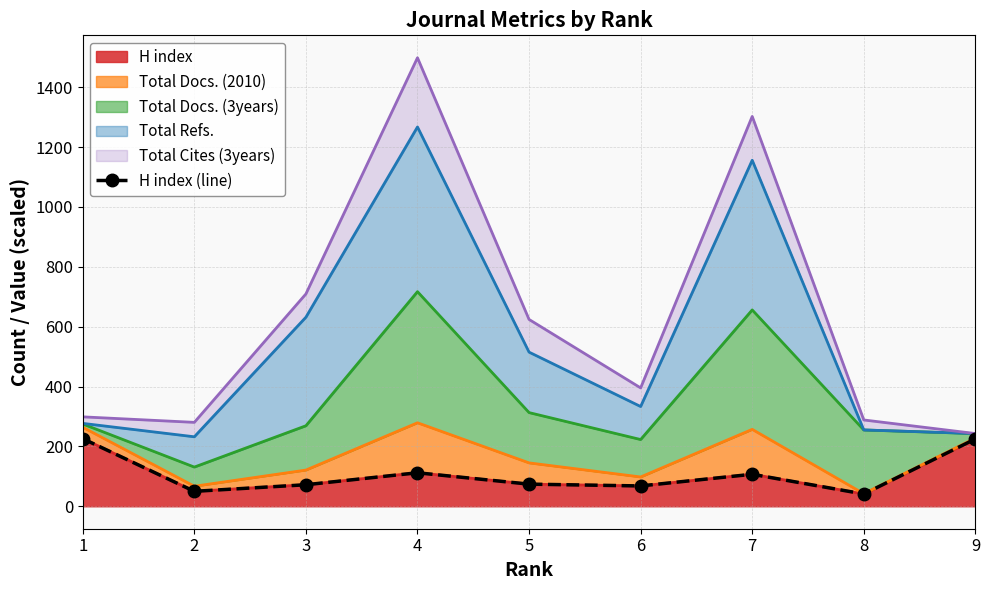

What is the average value?

108